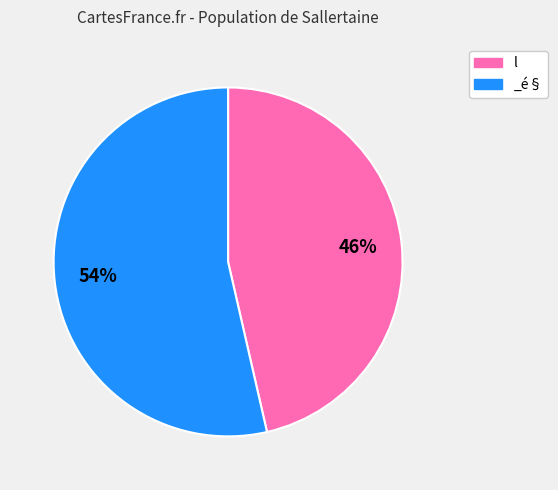

To the nearest percent, what is the average slice percentage?

50%